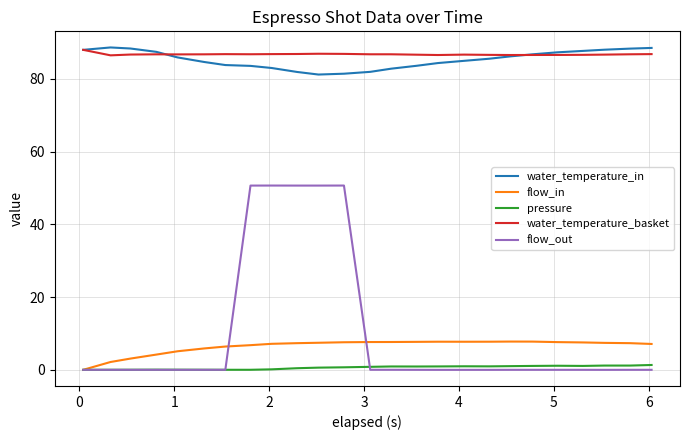

True or false: water_temperature_basket and flow_in intersect in this chart.

False